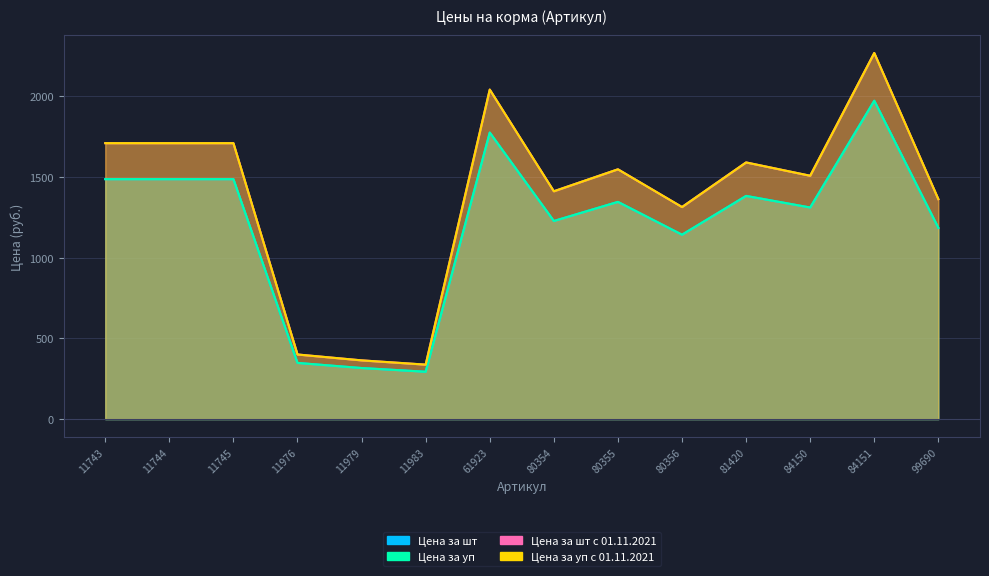

The value of Цена за уп с 01.11.2021 at 80354 is 418.1. True or false?

False